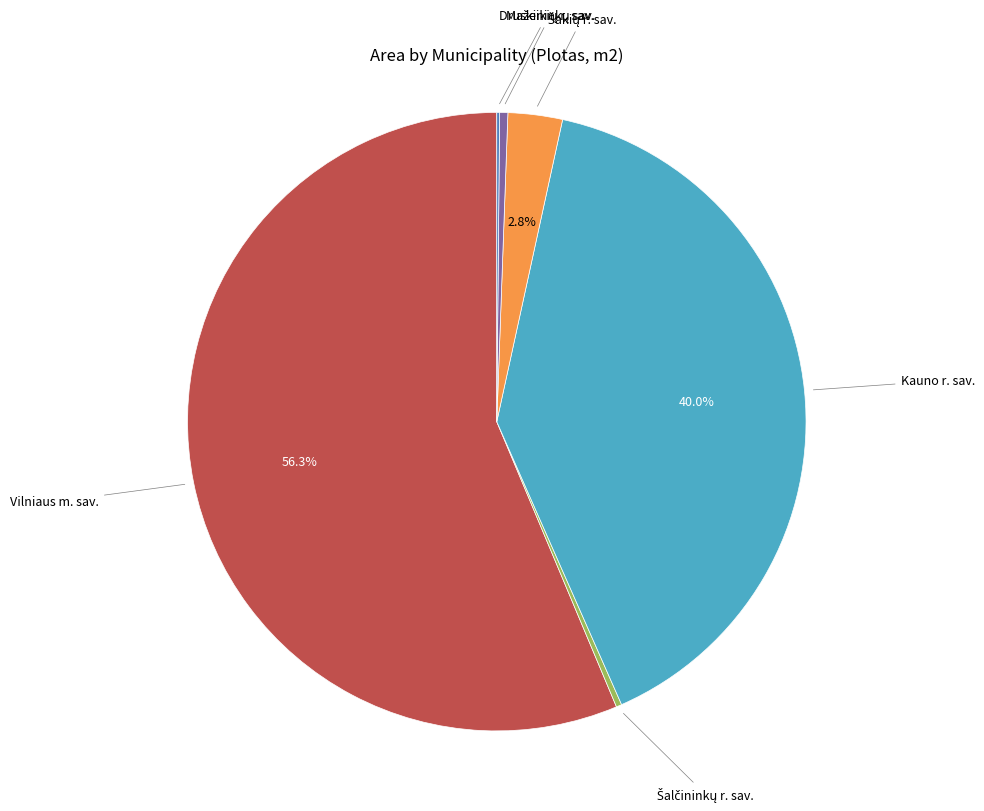

Is there any slice that represents more than half of the pie?

Yes